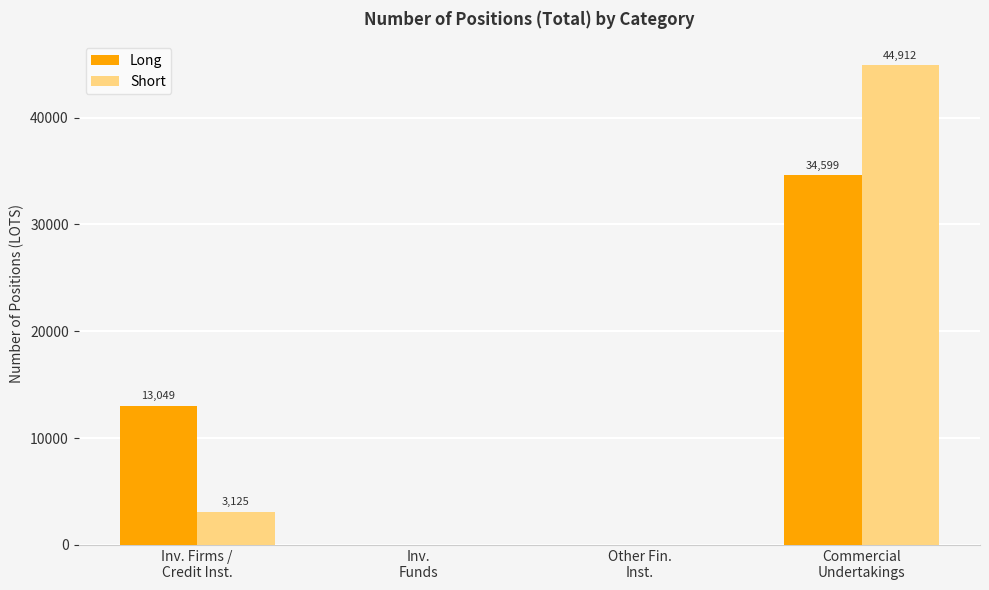

Is the value of Long at Inv.
Funds greater than the value of Short at Inv. Firms /
Credit Inst.?

No